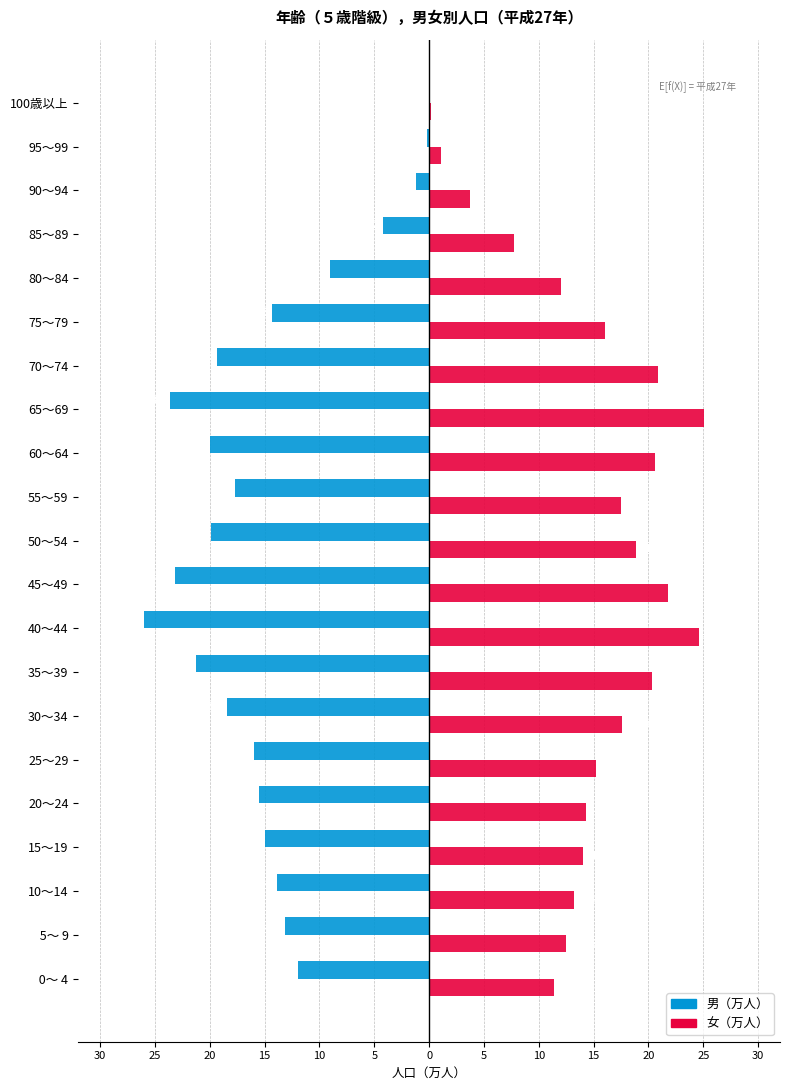

What are all the series names shown in the legend?

男（万人）, 女（万人）